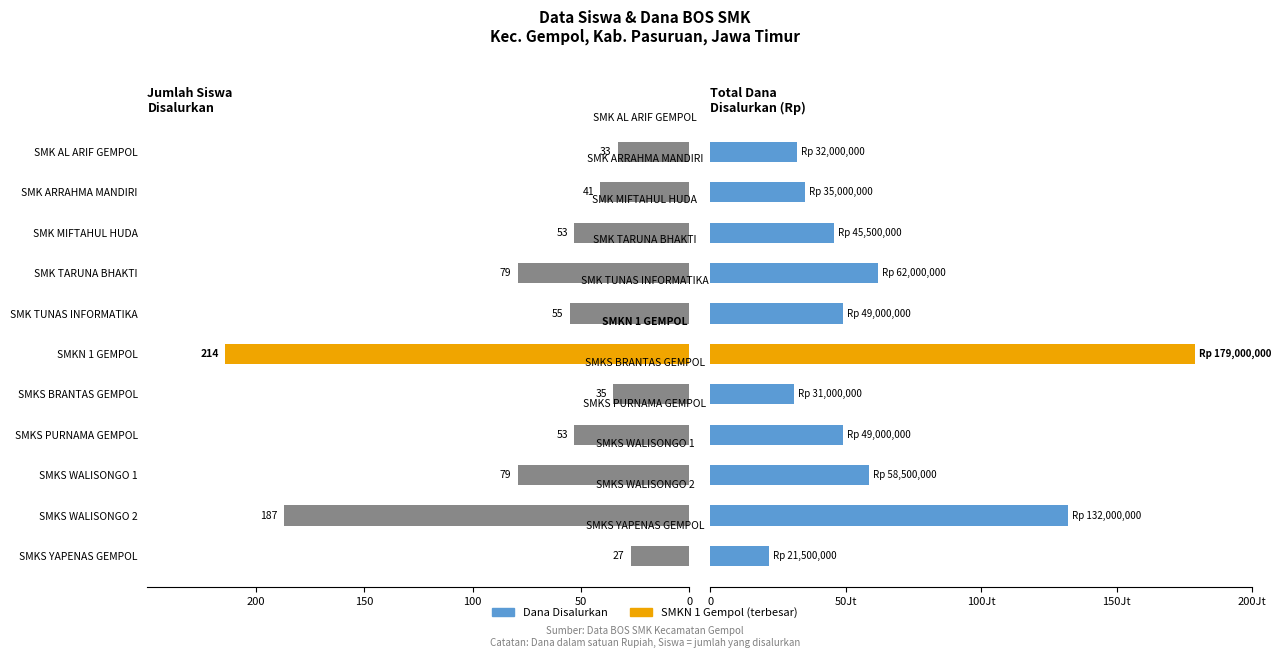

Which series has the largest range (max minus min)?

Dana Disalurkan